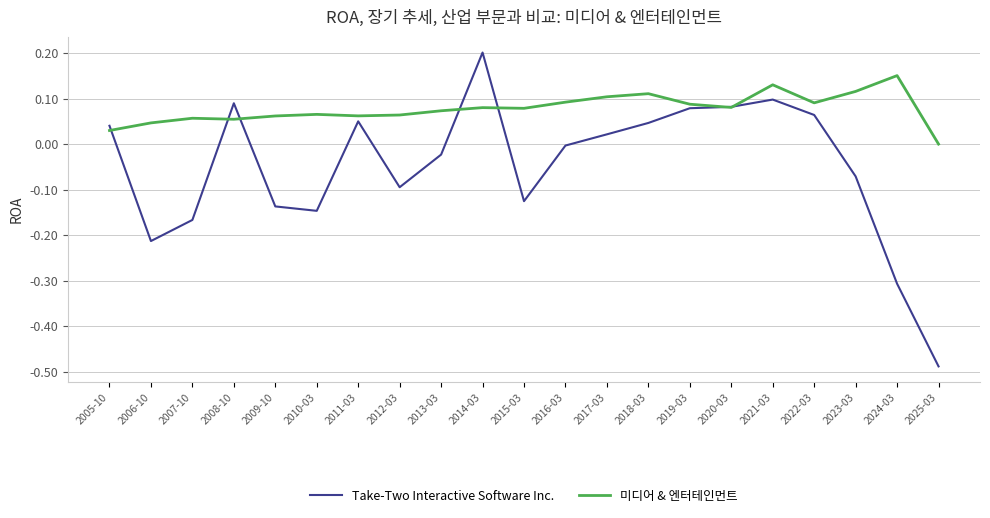

List the series in order of their peak value, highest first.

Take-Two Interactive Software Inc., 미디어 & 엔터테인먼트